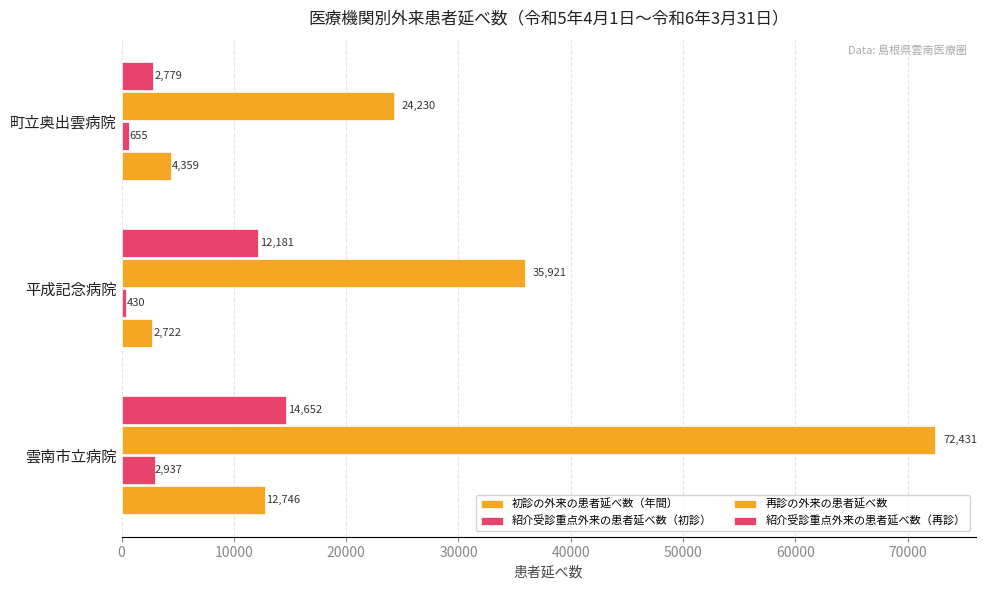

How many distinct data groups are displayed?

4